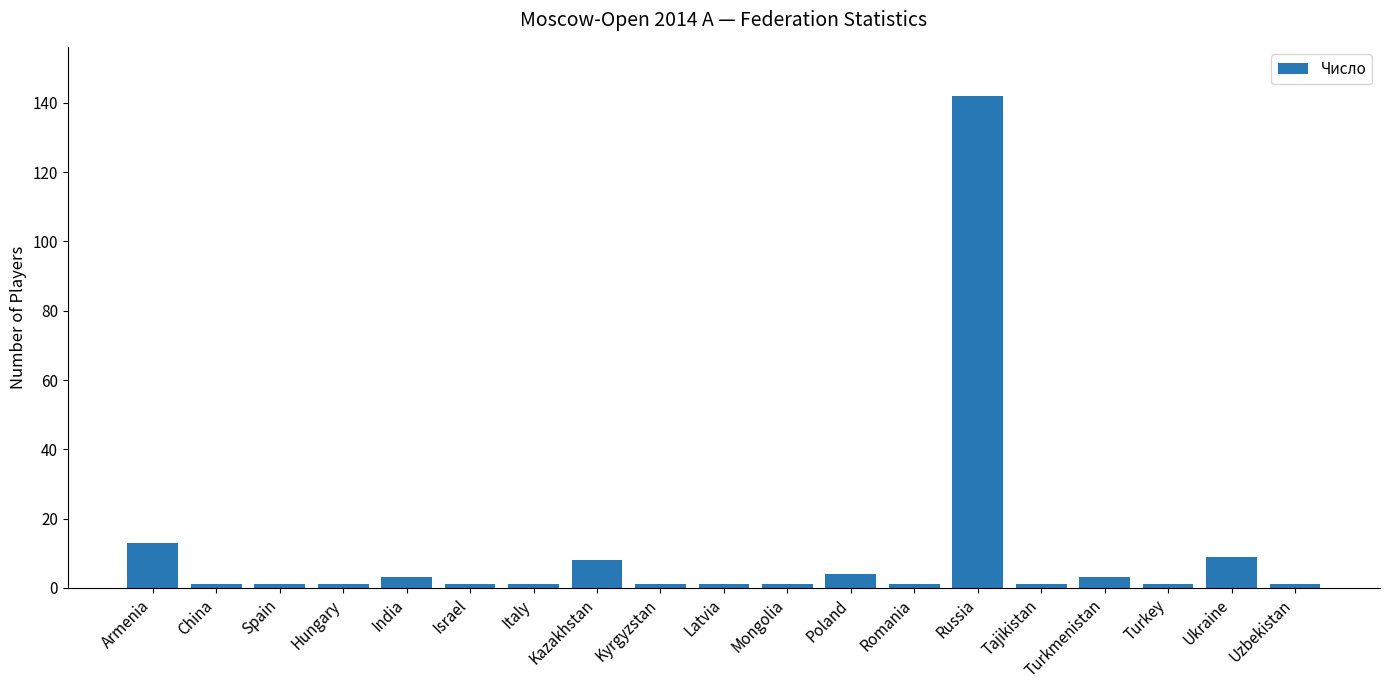

Which has a higher value, Latvia or Kazakhstan?

Kazakhstan